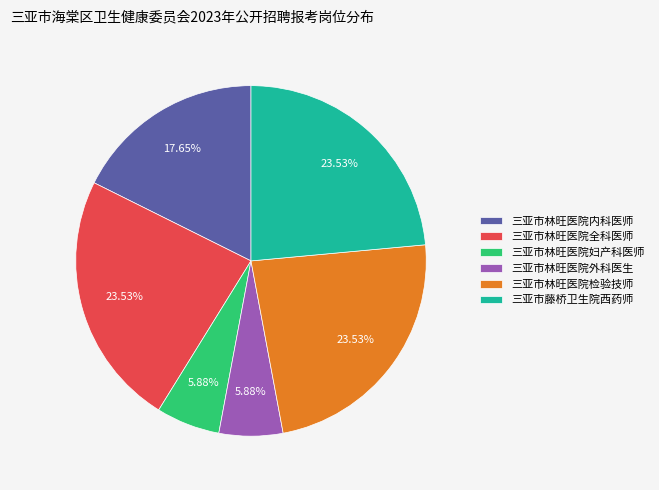

To the nearest percent, what is the difference between the 三亚市林旺医院外科医生 and 三亚市林旺医院检验技师 slice percentages?

18%